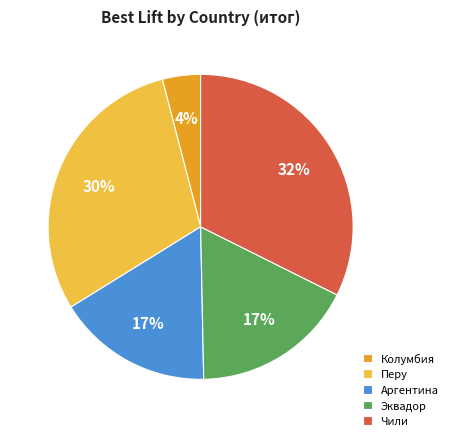

Is there a majority slice in this chart?

No